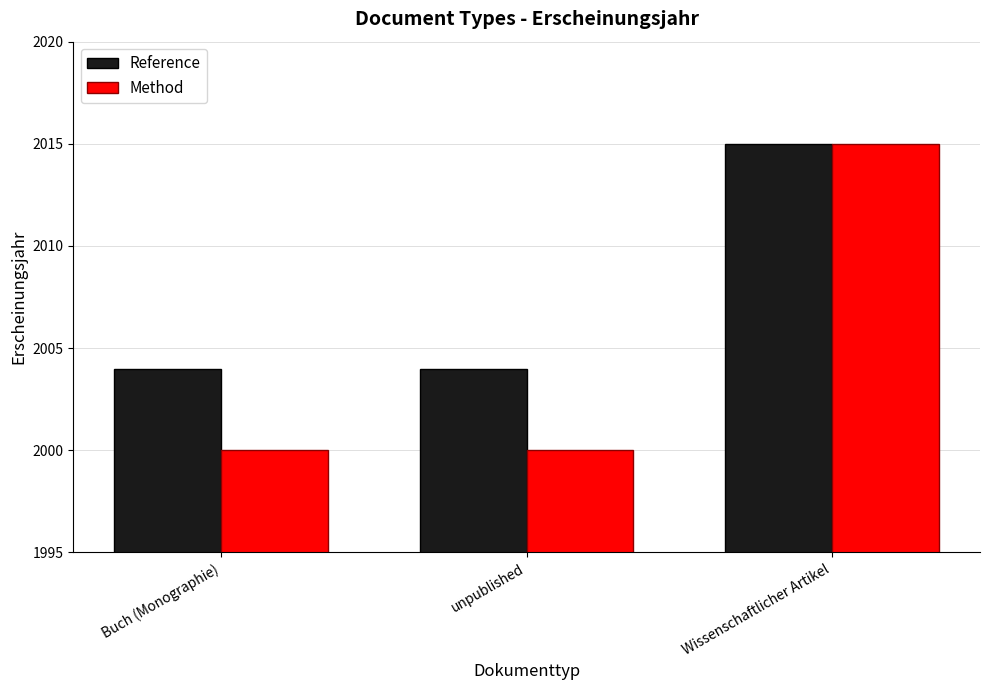

What position from the right is unpublished?

2